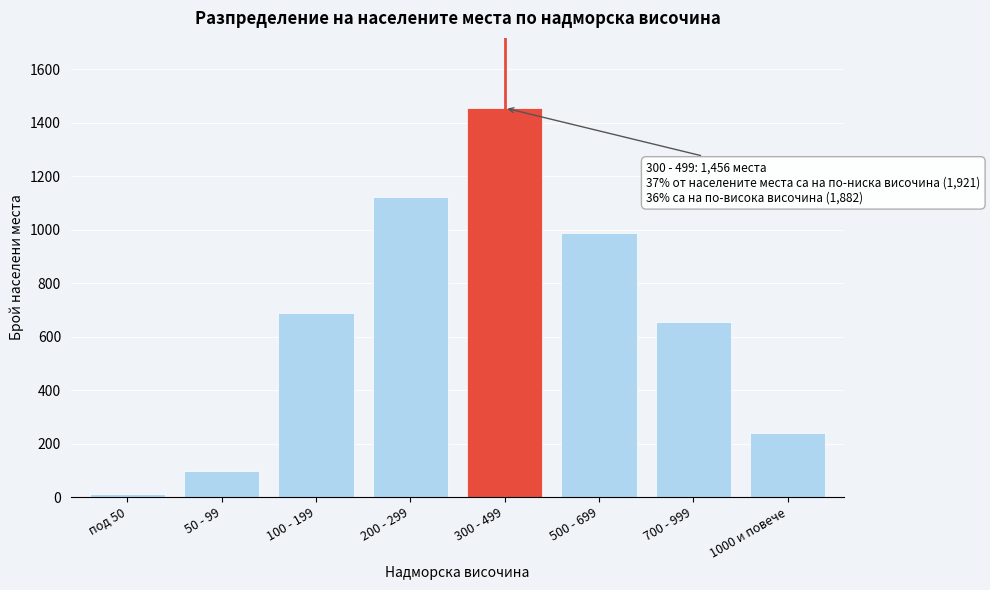

Reading left to right, transcribe all the data shown in this chart.

12	98	687	1124	1456	987	654	241